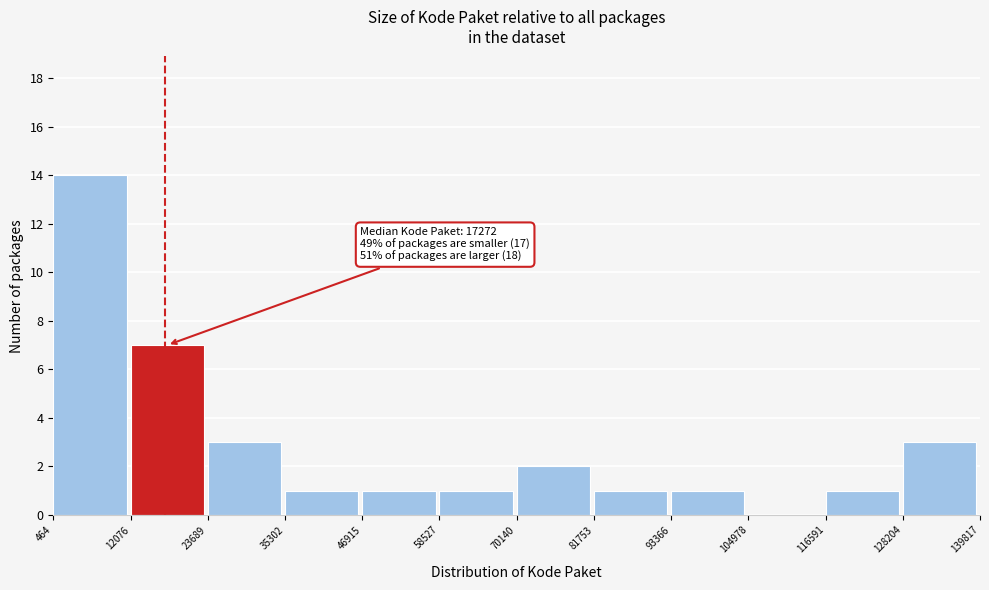

Which range on the x-axis has the tallest bar?

464 to 12076